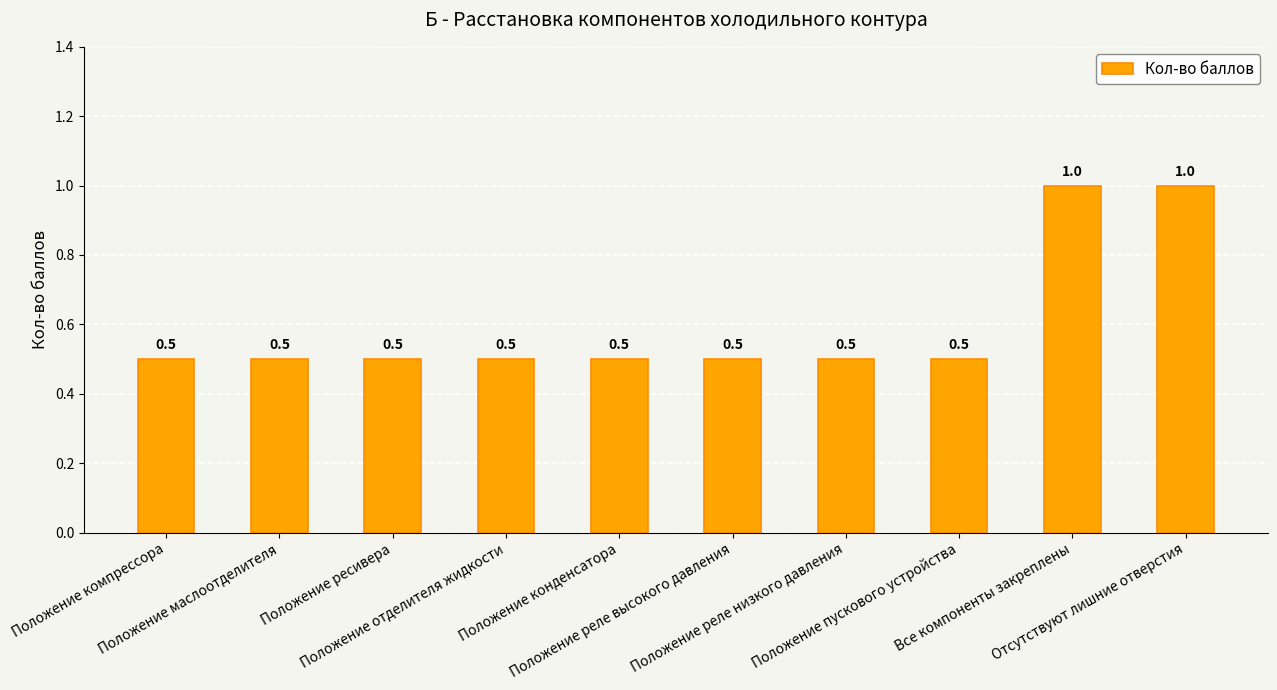

Count the values in the range 0 to 1.

10